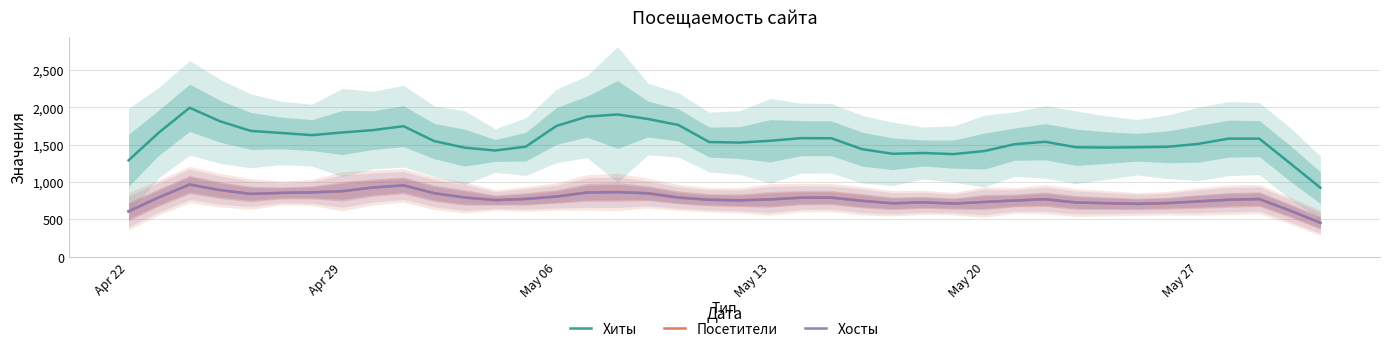

What is the maximum value for Посетители?

966.6